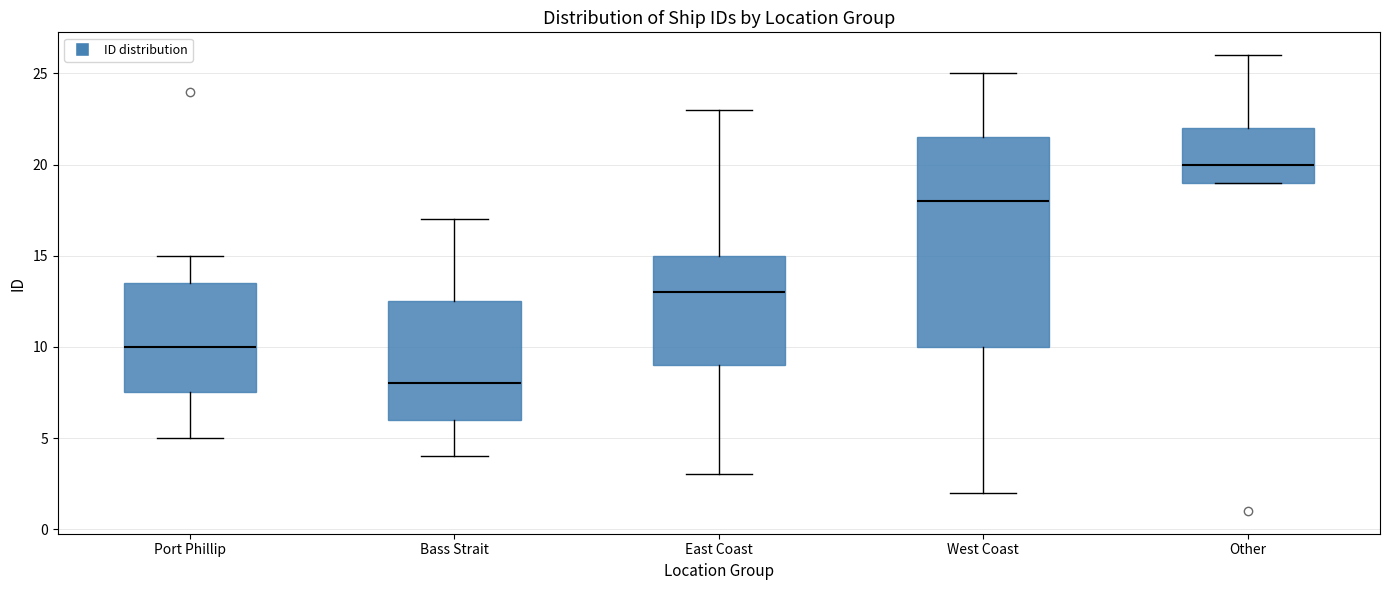

Where is the lower edge of the box for East Coast on the y-axis? The values are not printed on the chart, so give them approximately, as read against the axis.

9.0